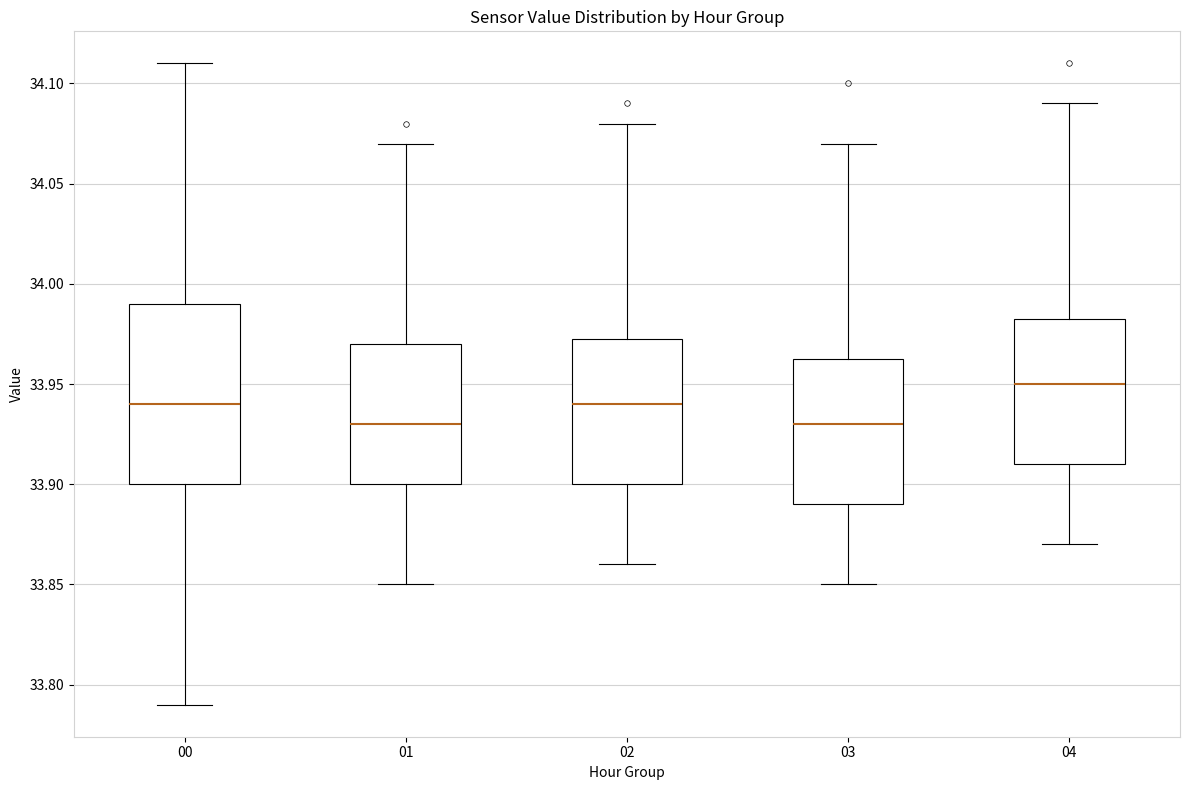

Where does the median line of the box at x = 00 sit on the y-axis? The values are not printed on the chart, so give them approximately, as read against the axis.

33.940